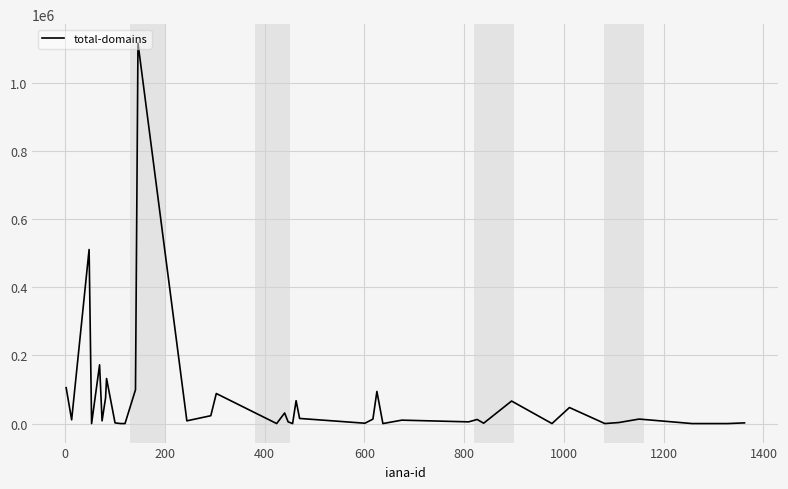

Does the chart display data point markers on the line(s)?

No